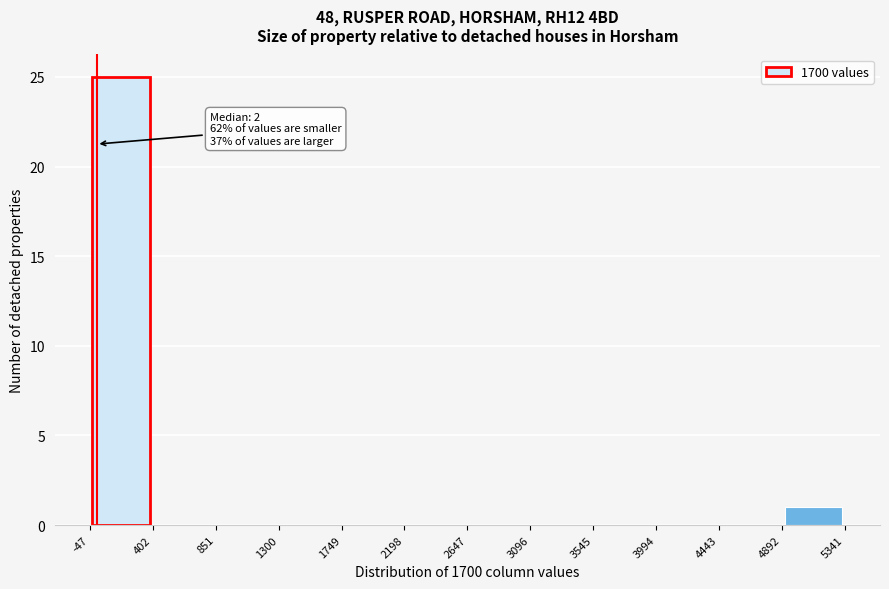

Which range on the x-axis has the tallest bar?

-47 to 402